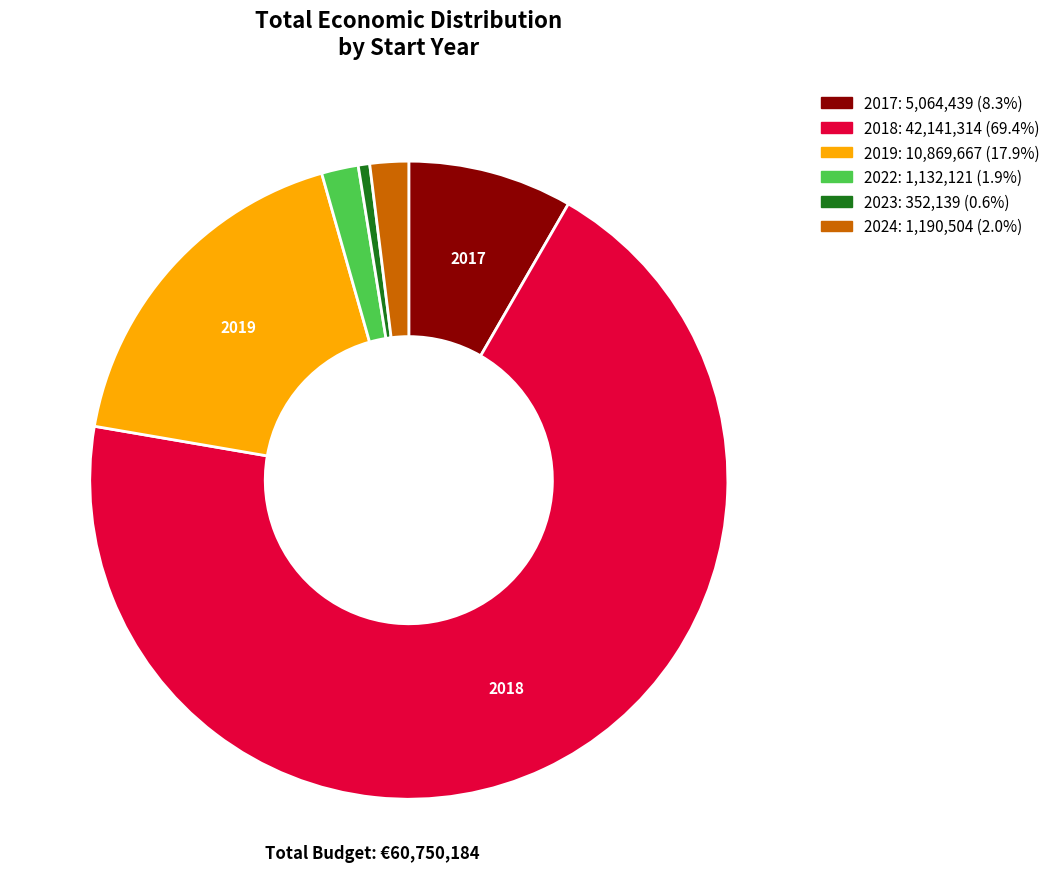

How many segments does this pie chart have?

6